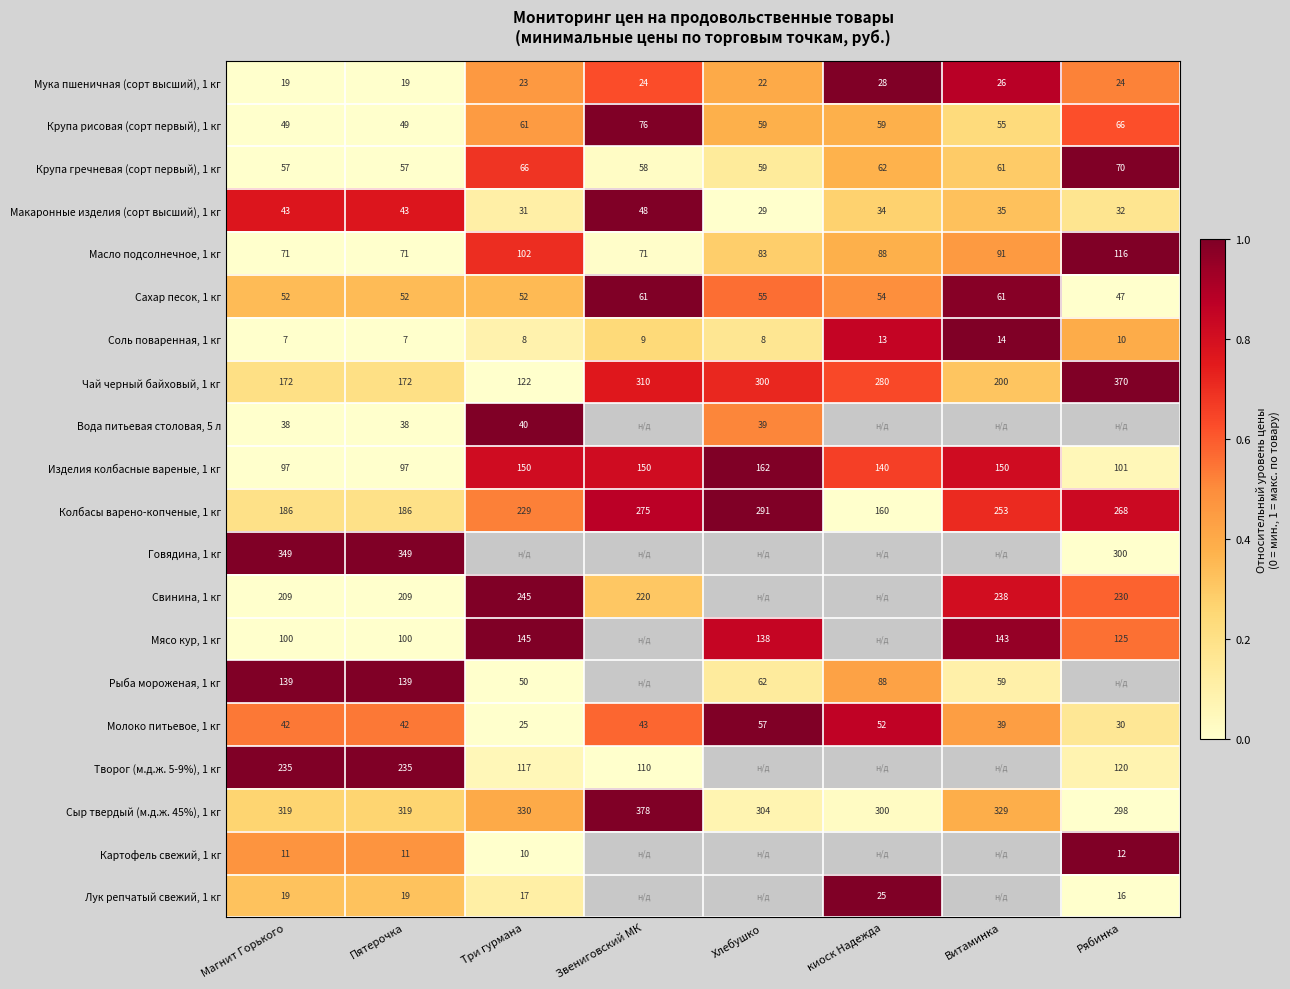

The Лук репчатый свежий, 1 кг series shows 0.2 at Три гурмана. True or false?

False